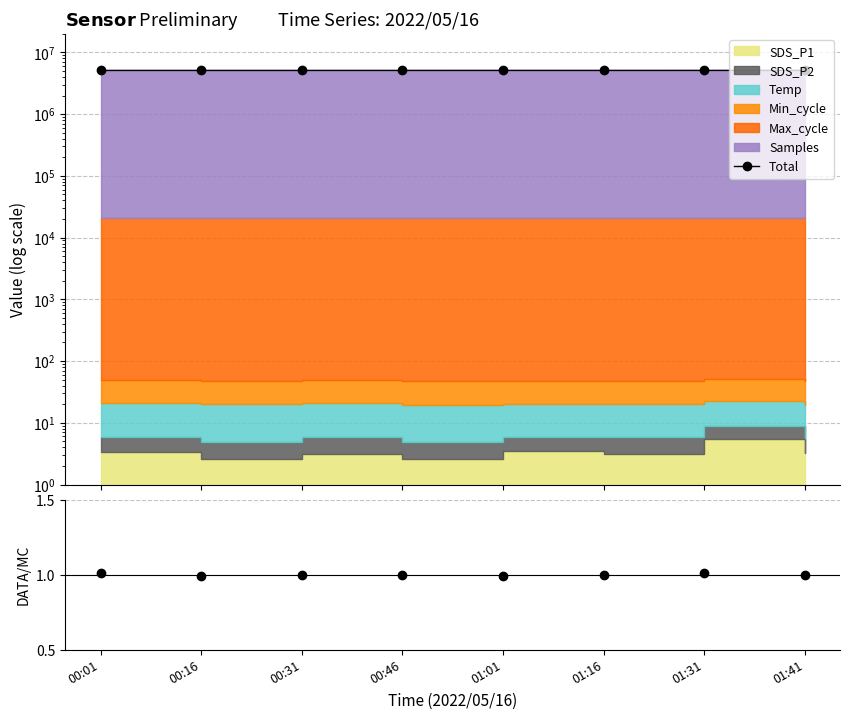

What is the maximum value for Ratio?

1.0